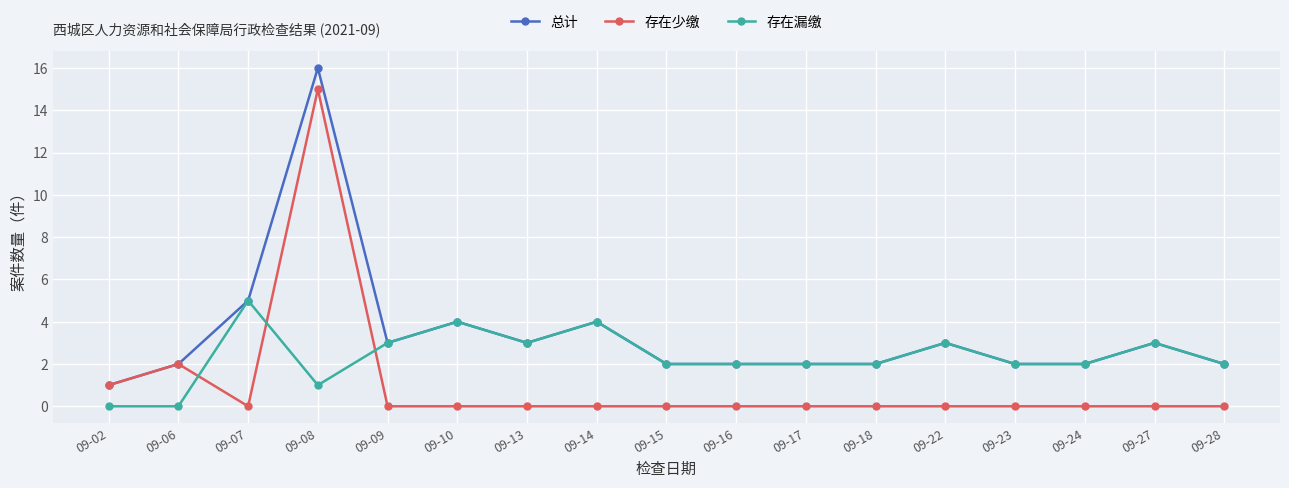

What is the sum of all 总计 values?

58